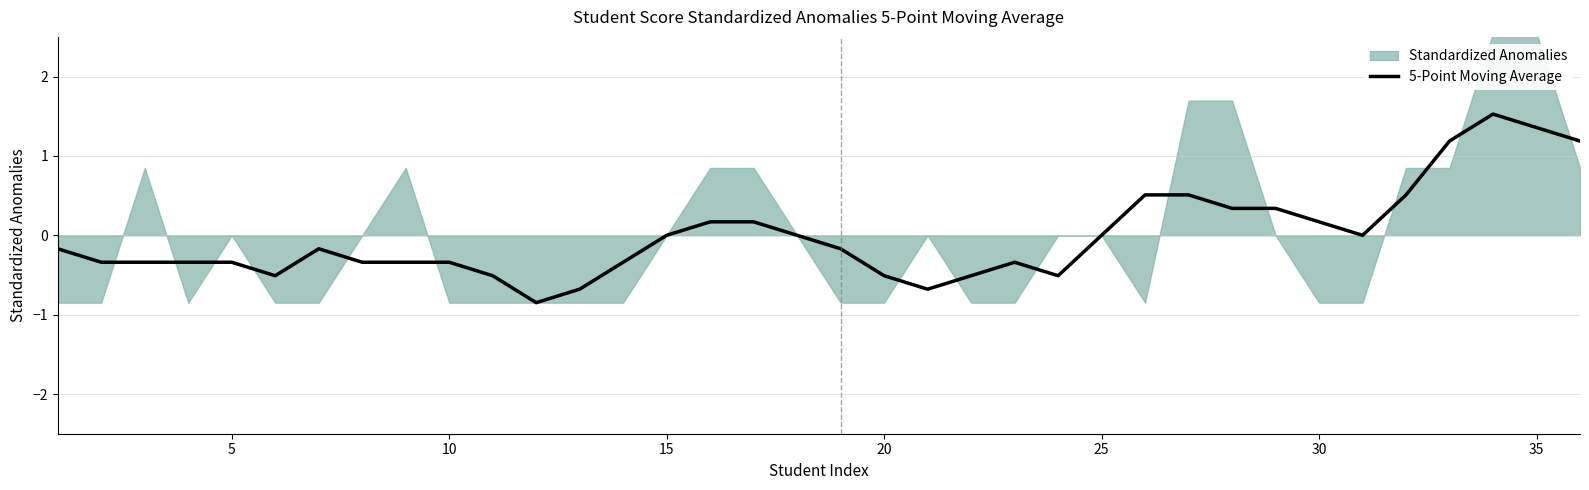

The value of 5-Point Moving Average at 35 is 0.9. True or false?

False